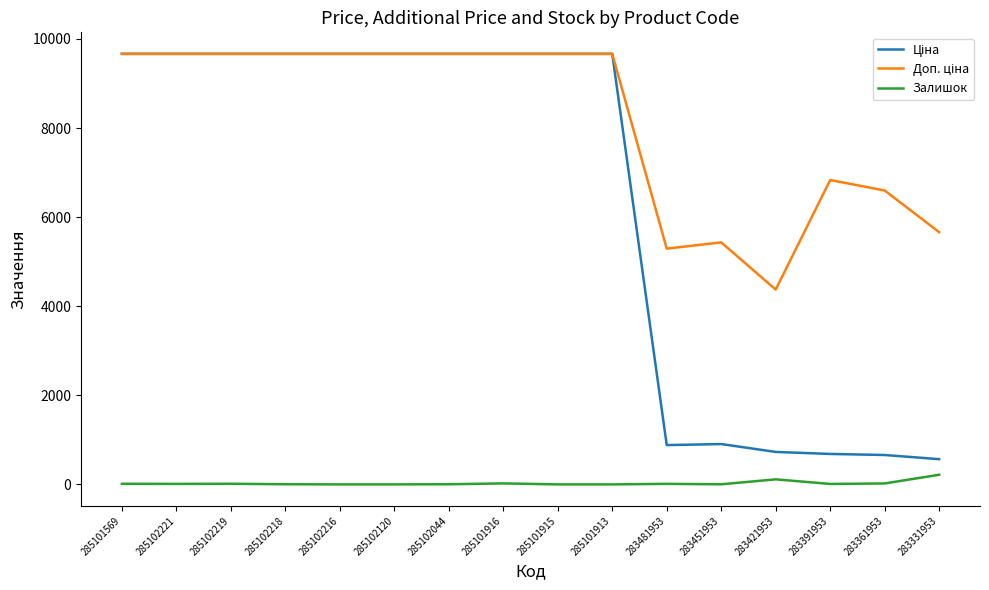

What is the greatest value displayed?

9664.7